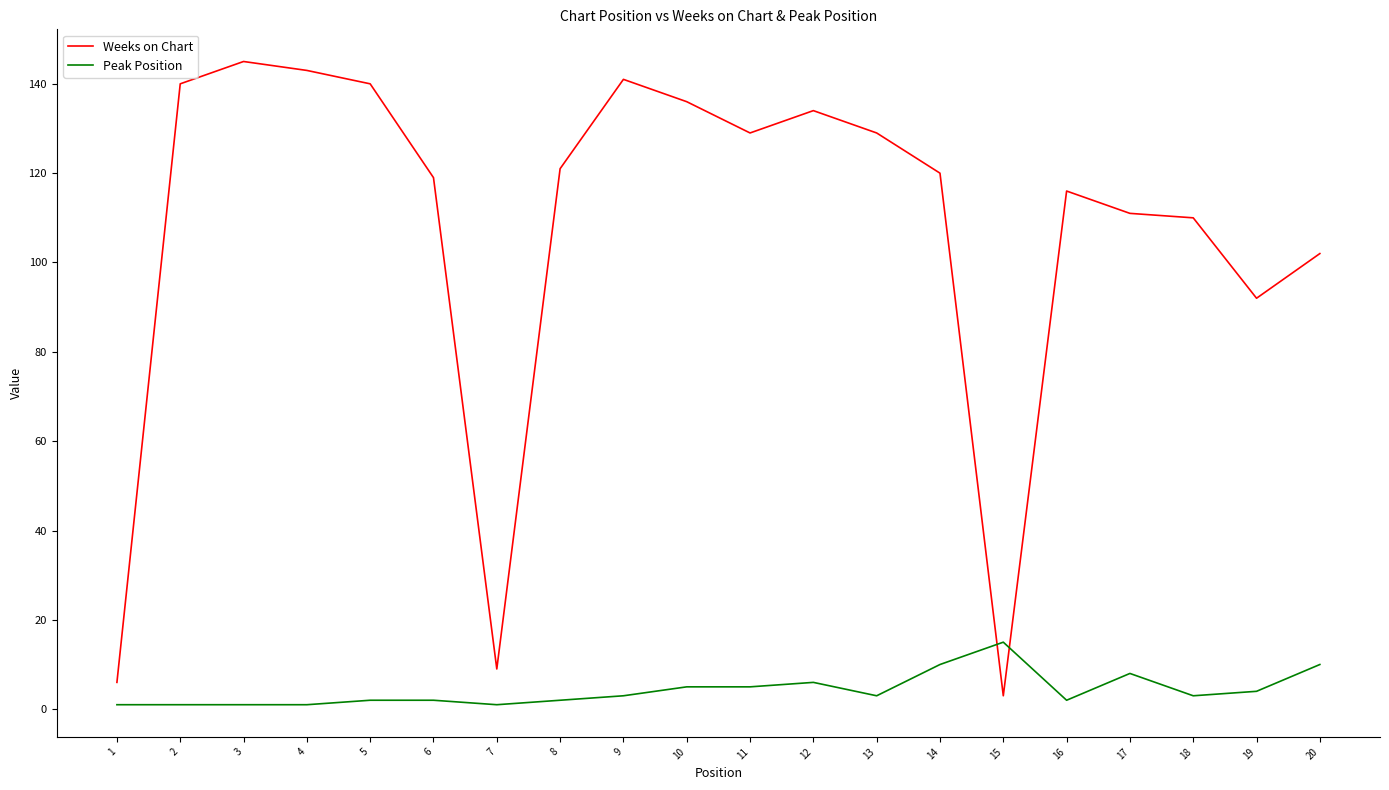

How many lines are shown in the chart?

2